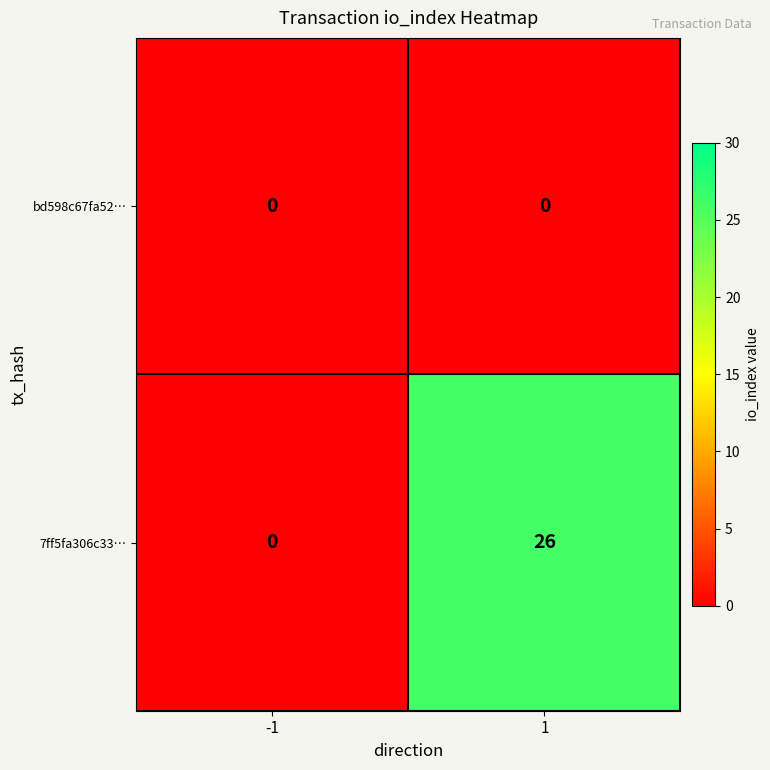

How many distinct data groups are displayed?

2